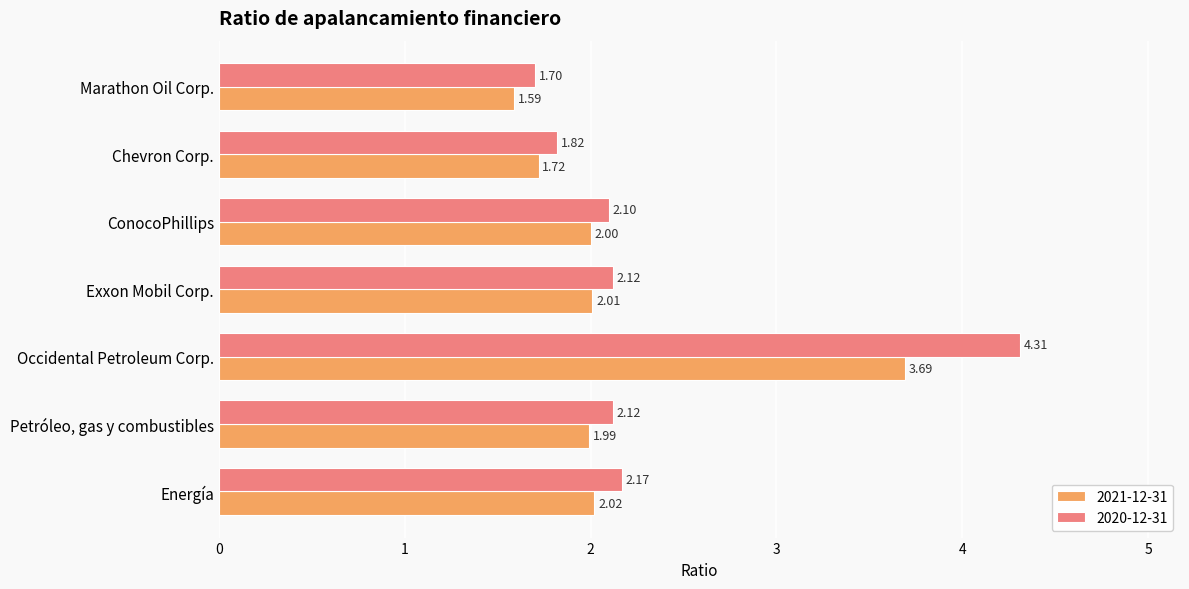

Rank the series by their maximum value, from lowest to highest.

2021-12-31, 2020-12-31